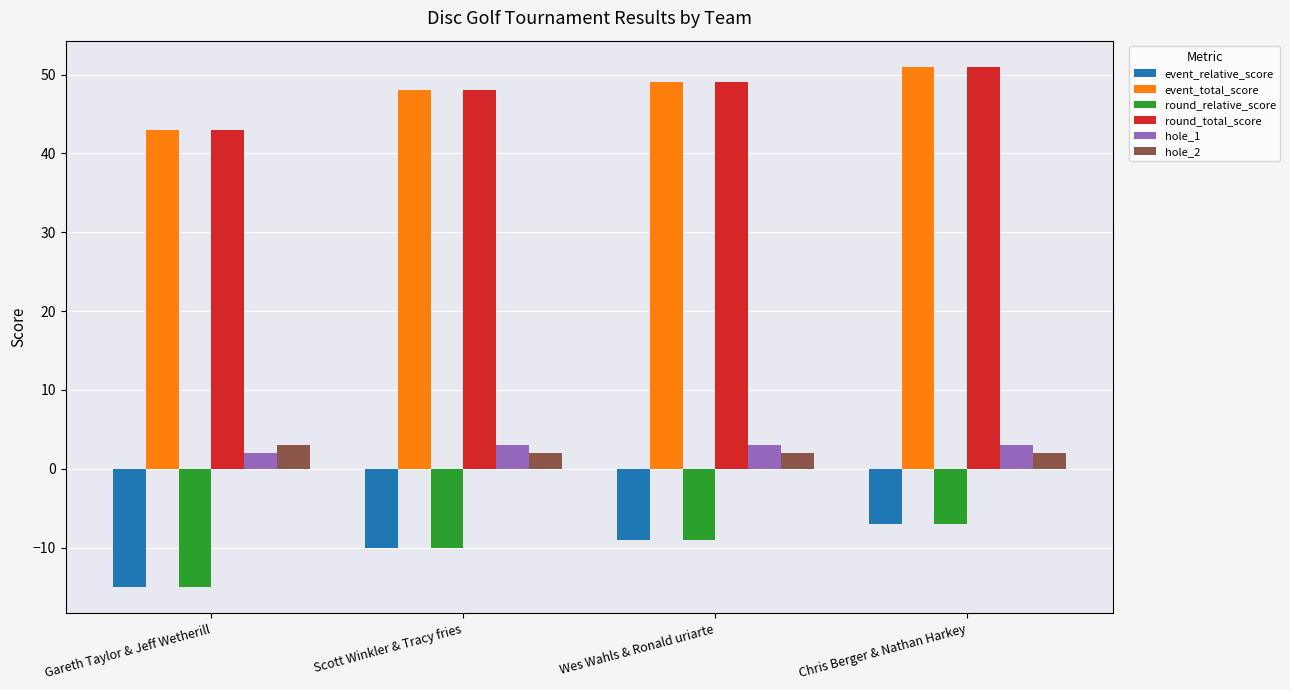

How many values in the round_relative_score series exceed -9?

1